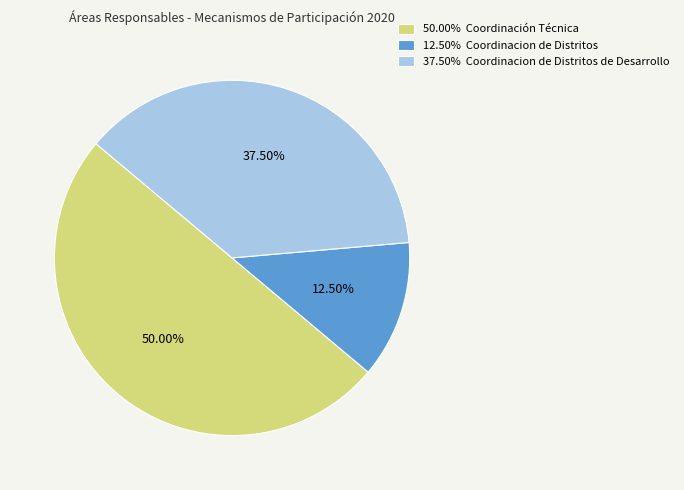

Rank the categories by value from lowest to highest.

12.50% Coordinacion de Distritos, 37.50% Coordinacion de Distritos de Desarrollo, 50.00% Coordinación Técnica